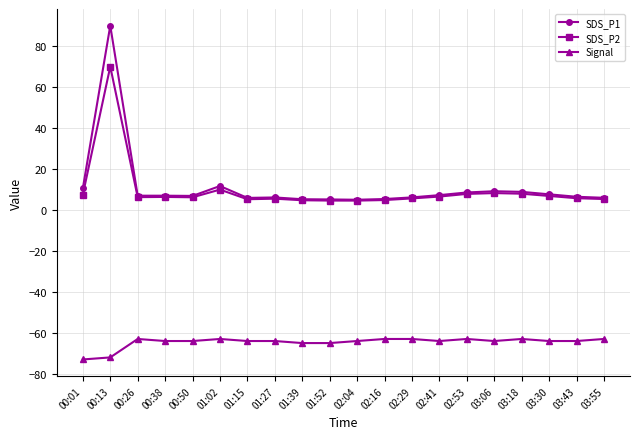

True or false: SDS_P1 and Signal cross at least once.

False